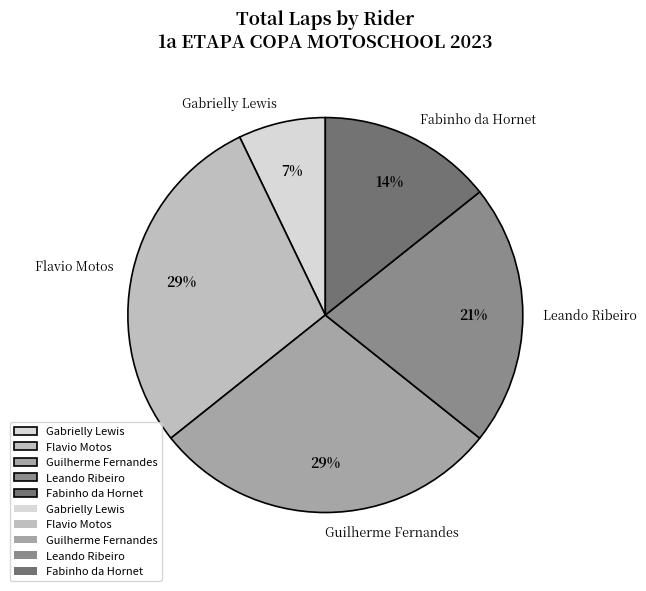

Which category has the smallest portion of the pie?

Gabrielly Lewis